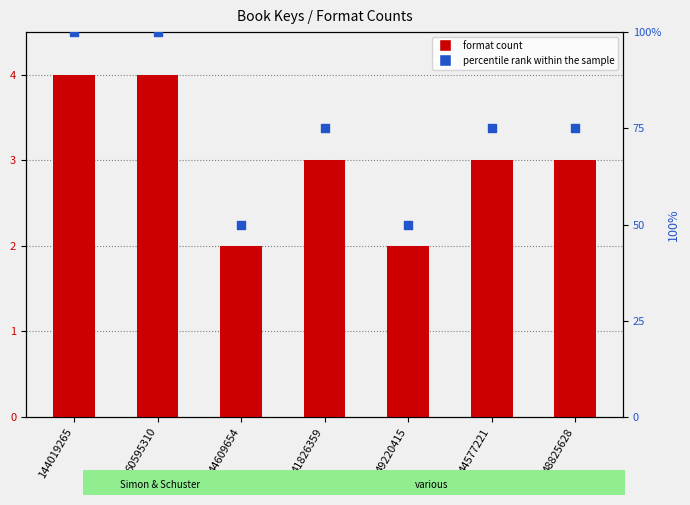

Is the value of percentile rank within the sample at 60595310 greater than the value of format count at 49220415?

Yes